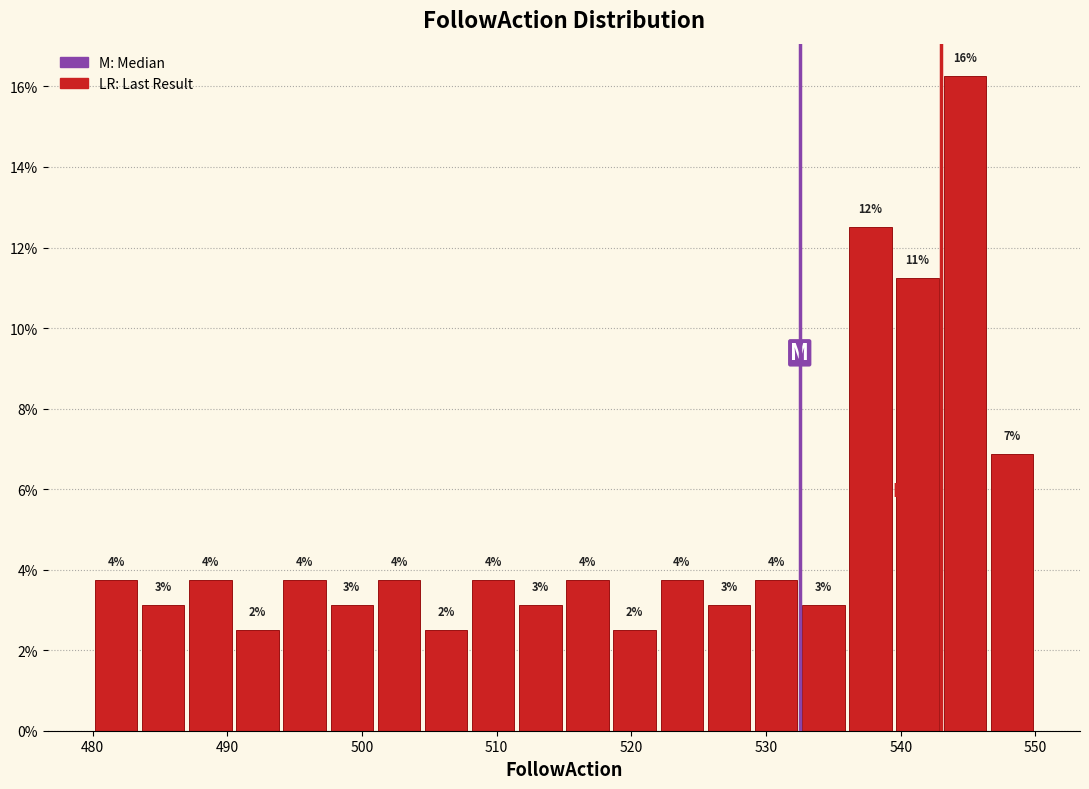

Read against the x-axis, roughly where is the centre of the tallest bar?

545